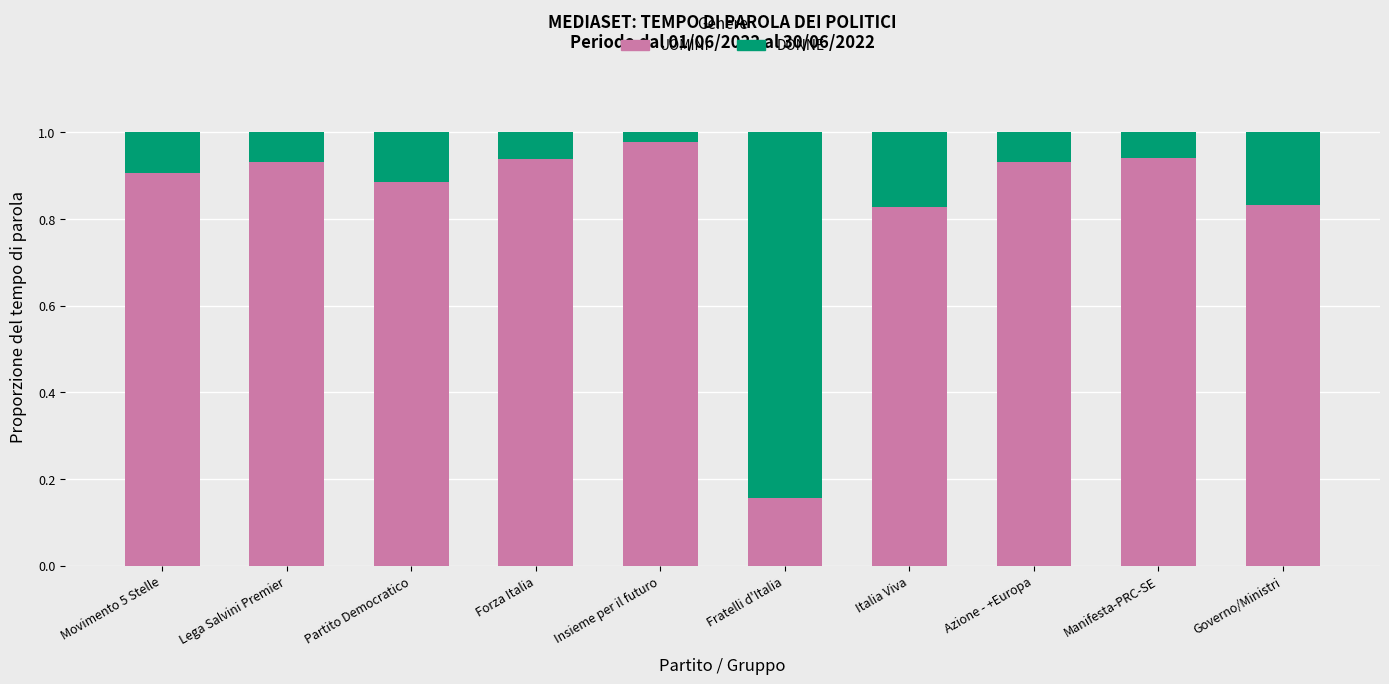

The value of UOMINI at Partito Democratico is 1.5. True or false?

False